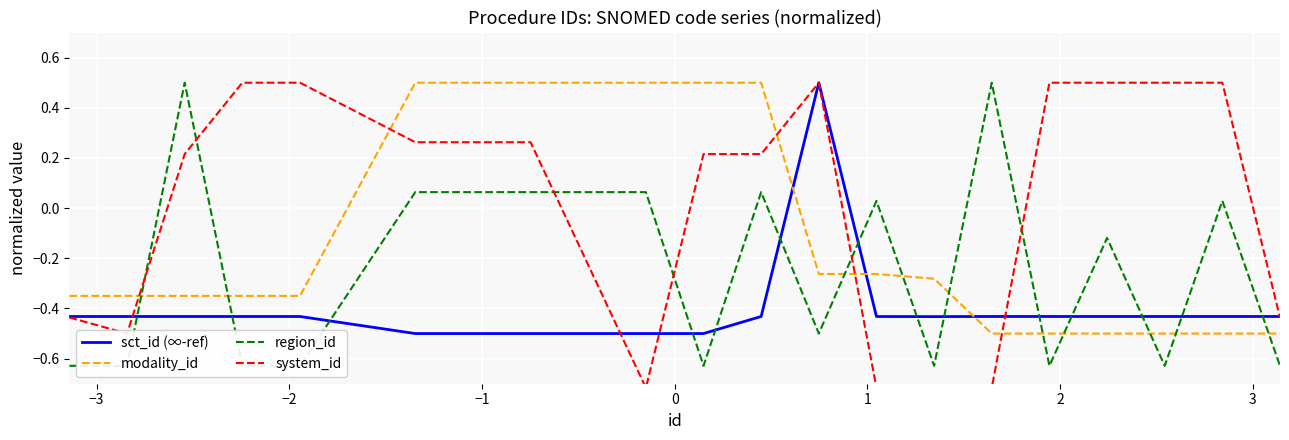

Reading right to left, extract all data points from this chart.

sct_id (∞-ref): -0.4	-0.4	-0.4	-0.4	-0.4	-0.4	-0.4	-0.4	0.5	-0.4	-0.5	-0.5	-0.5	-0.5	-0.5	-0.4	-0.4	-0.4	-0.4	-0.4
modality_id: -0.5	-0.5	-0.5	-0.5	-0.5	-0.5	-0.3	-0.3	-0.3	0.5	0.5	0.5	0.5	0.5	0.5	-0.3	-0.3	-0.3	-0.3	-0.3
region_id: -0.6	0.0	-0.6	-0.1	-0.6	0.5	-0.6	0.0	-0.5	0.1	-0.6	0.1	0.1	0.1	0.1	-0.6	-0.6	0.5	-0.6	-0.6
system_id: -0.4	0.5	0.5	0.5	0.5	-0.7	-0.7	-0.7	0.5	0.2	0.2	-0.7	0.3	0.3	0.3	0.5	0.5	0.2	-0.5	-0.4